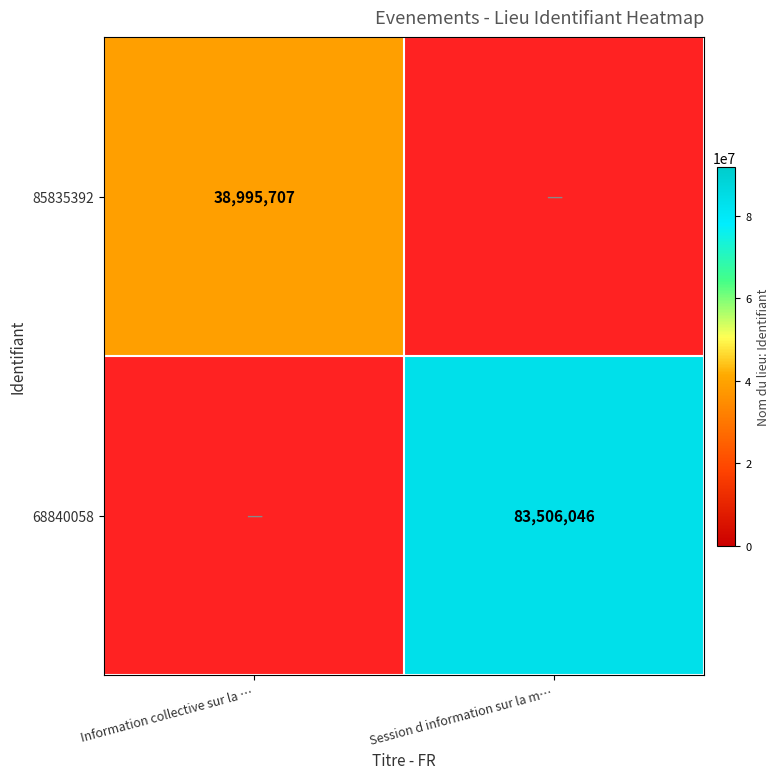

True or false: 85835392 has a value of 69551141.5 at Information collective sur la ….

False